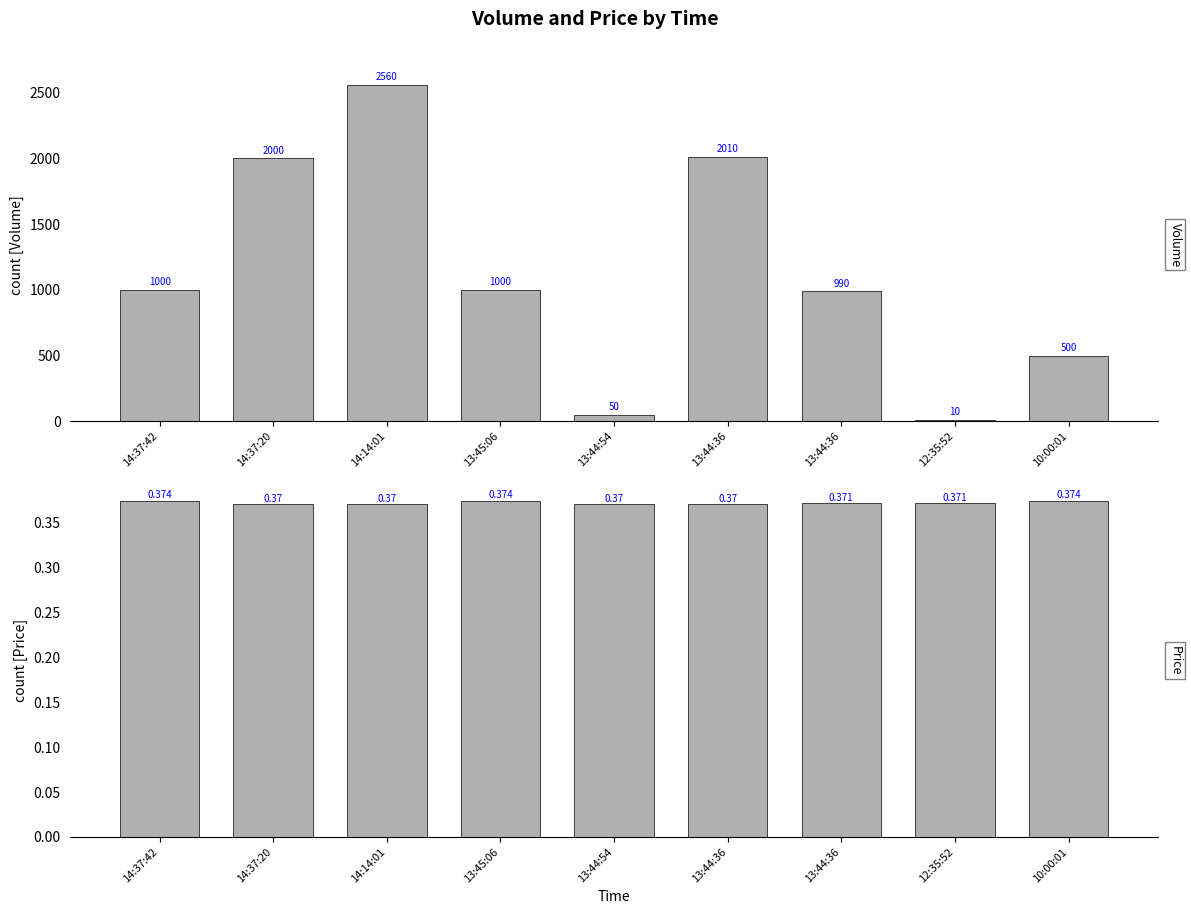

Count the Price values in the range 0 to 1.

9